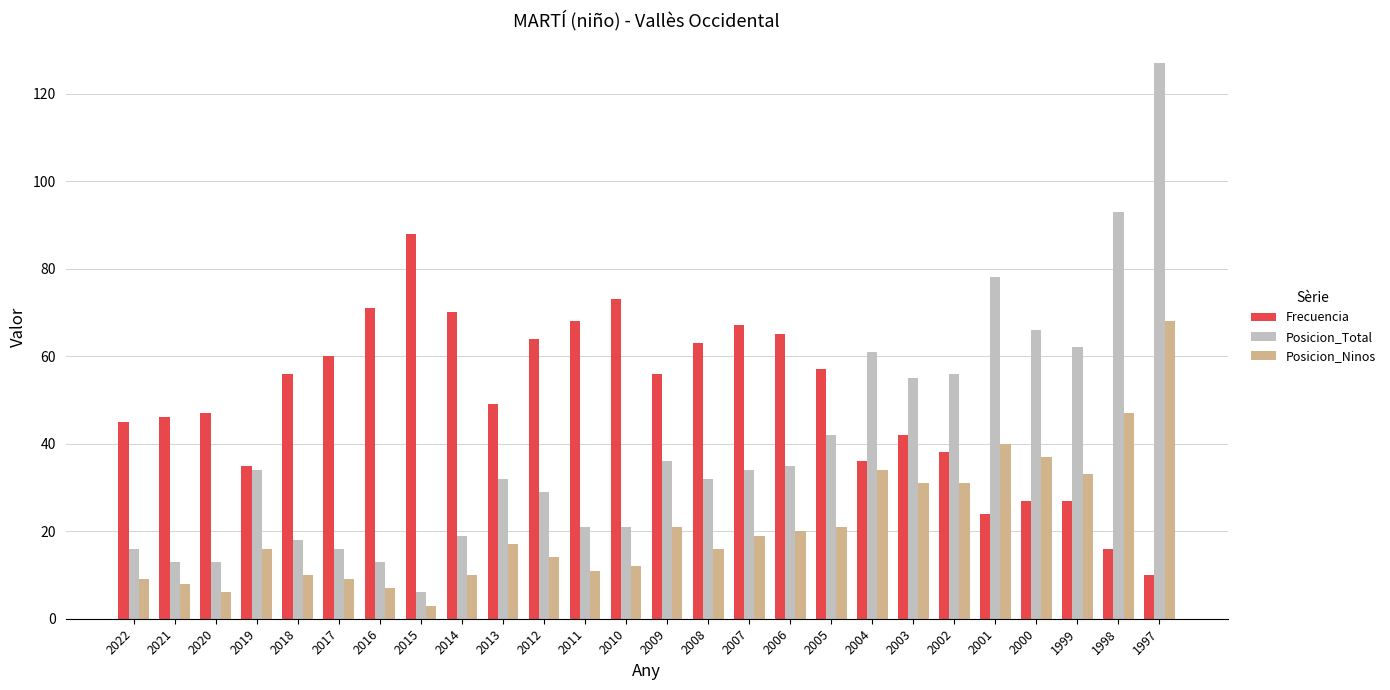

Rank the series at 2006 from highest to lowest value.

Frecuencia, Posicion_Total, Posicion_Ninos